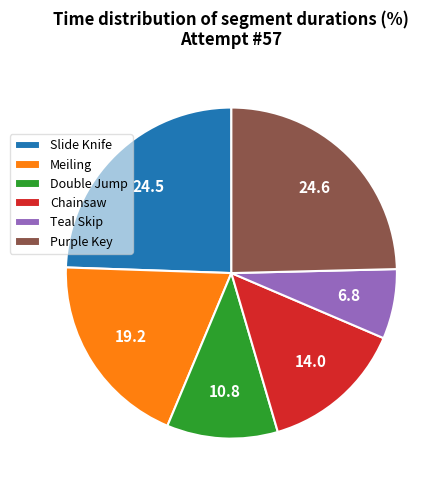

Approximately how many times larger is the value at Chainsaw compared to Meiling?

0.7